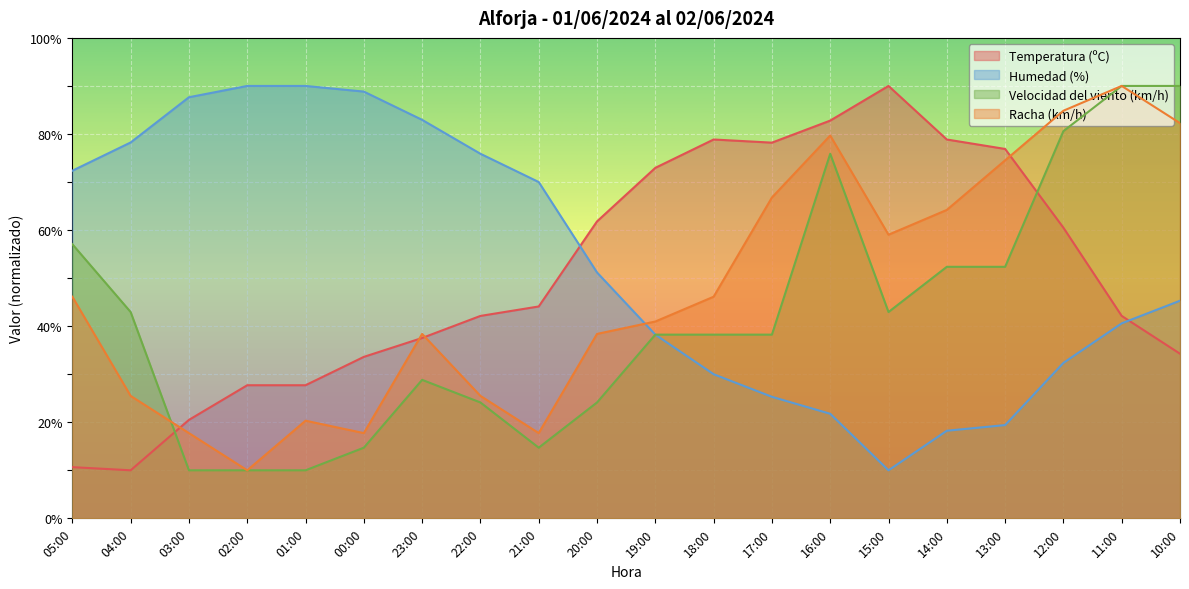

How many interior local valleys does the Humedad (%) series have?

1